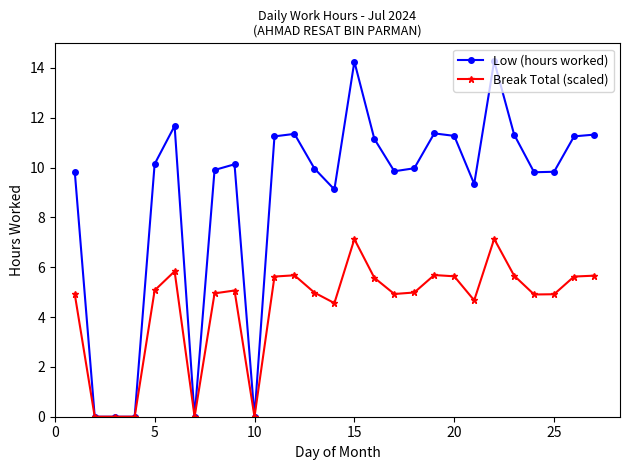

What are all the series names shown in the legend?

Low (hours worked), Break Total (scaled)